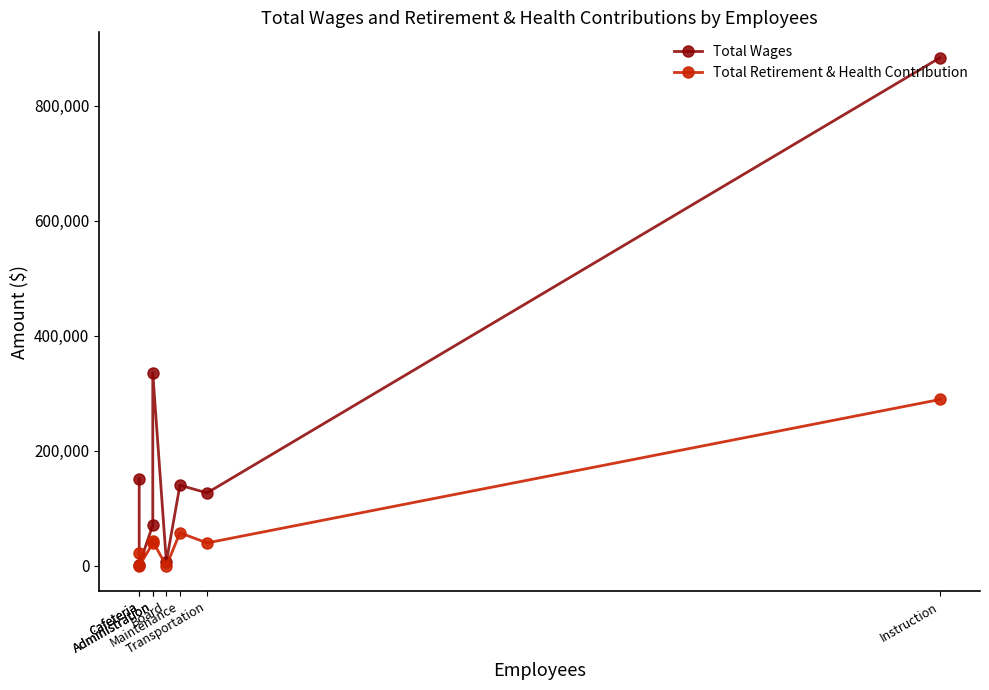

At how many categories does at least one series exceed 578217?

1